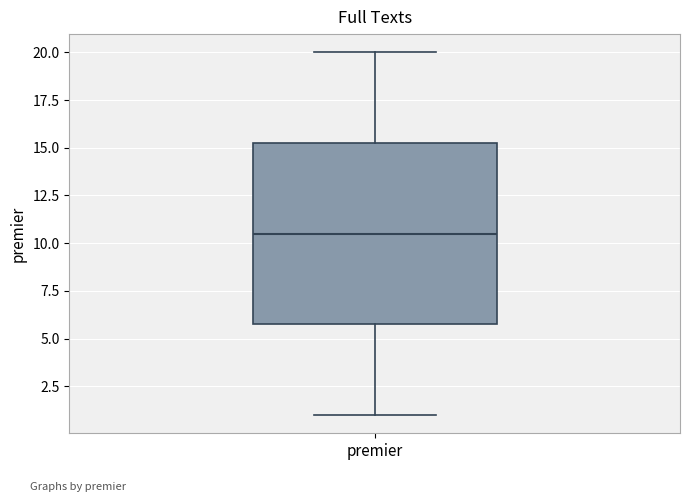

Read this box plot against the y-axis: the position of the median line, the range covered by the box, and the ends of both whiskers. The values are not printed on the chart, so give them approximately, as read against the axis.

median 10.5, box 6.0 to 15.5, whiskers 1.0 to 20.0